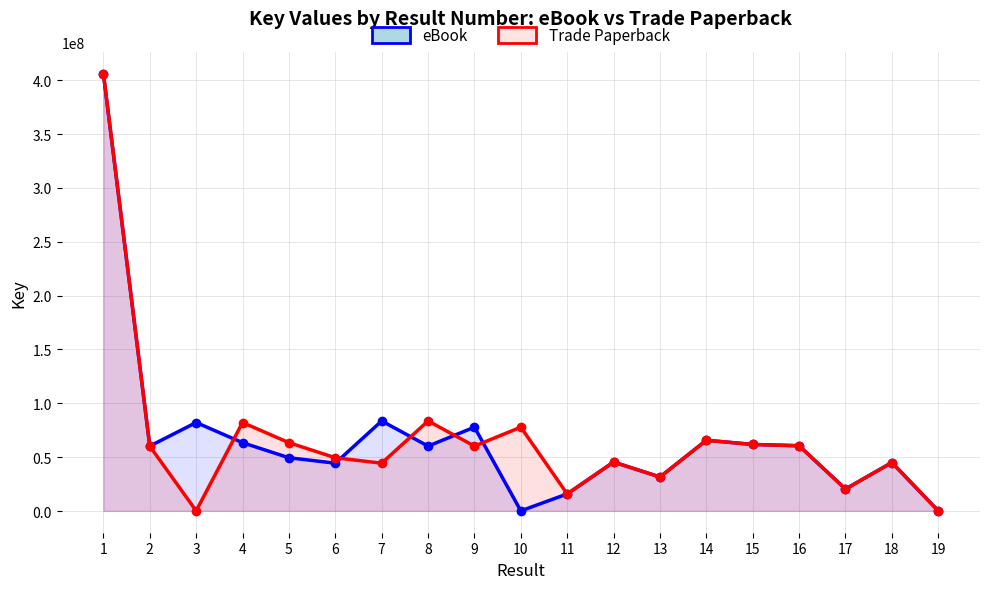

Between which two adjacent categories do Trade Paperback and eBook first intersect?

3 and 4